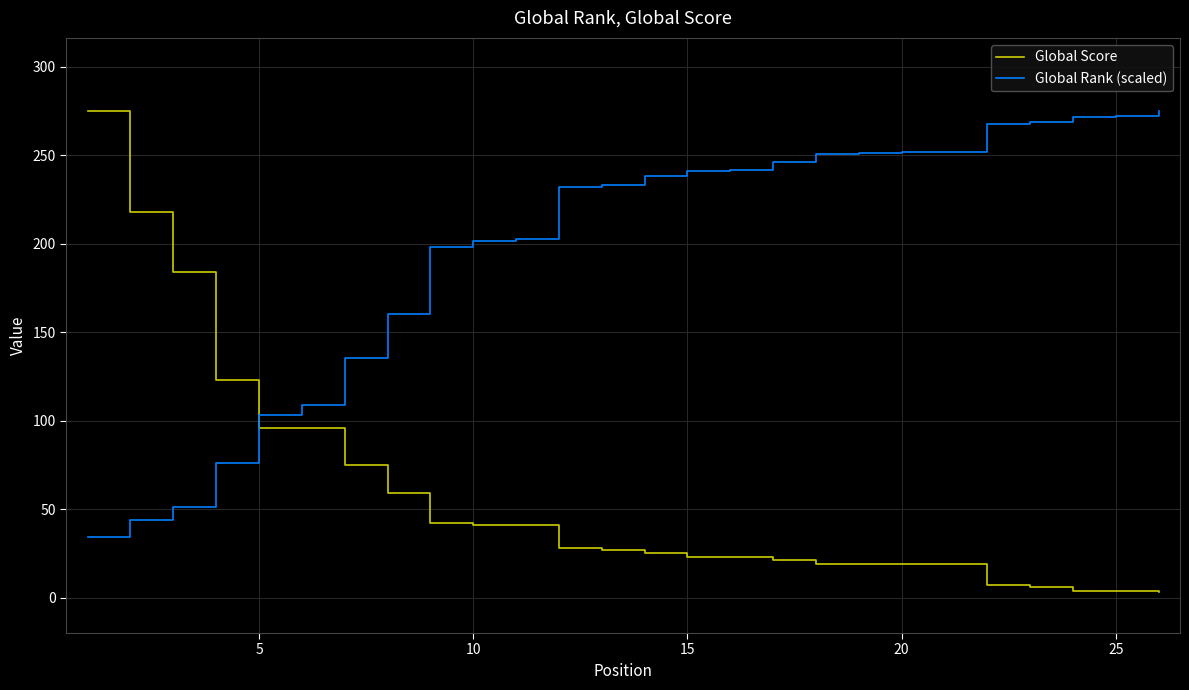

How many intersections are there between Global Rank (scaled) and Global Score?

1